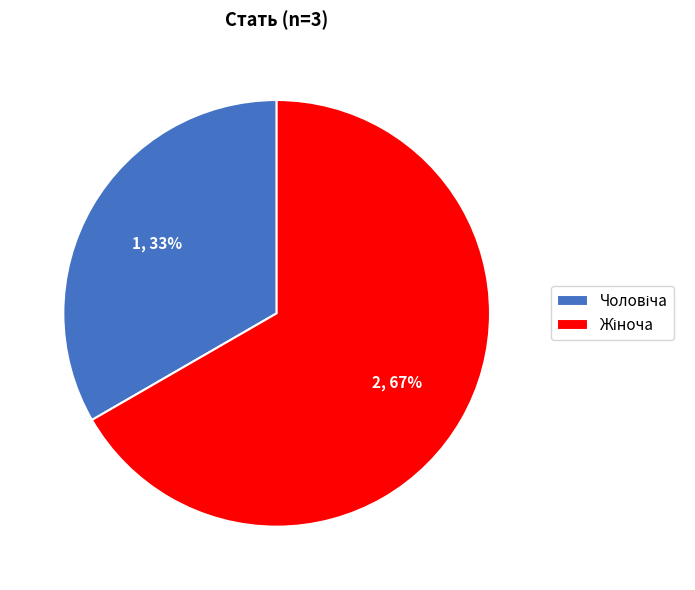

Is there any slice that represents more than half of the pie?

Yes